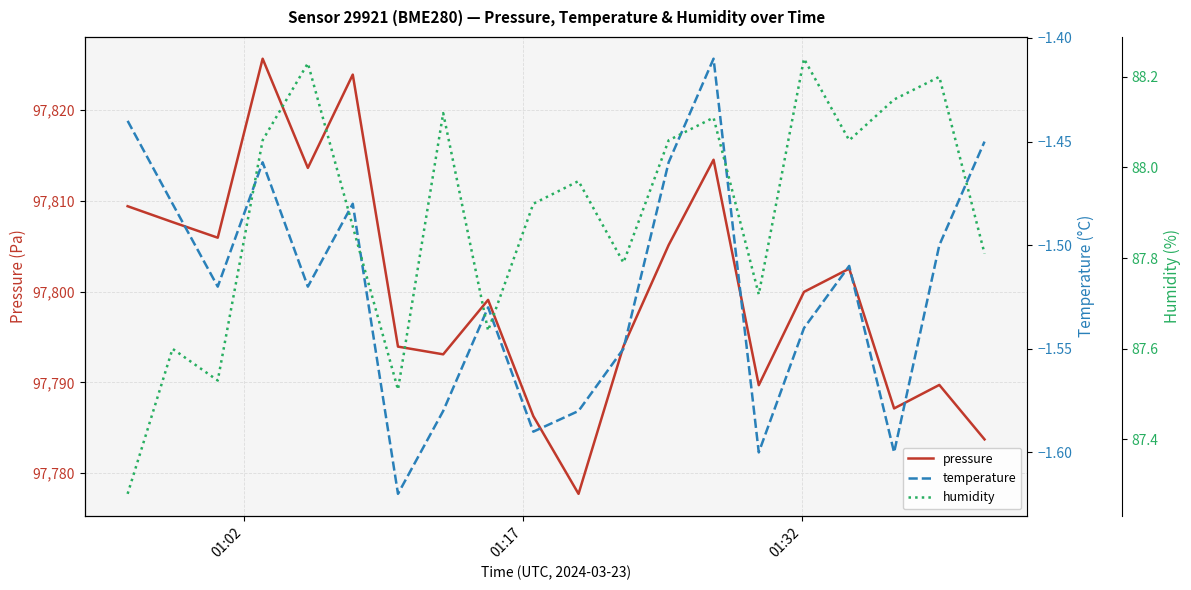

What is the minimum value shown in the chart?

-1.6